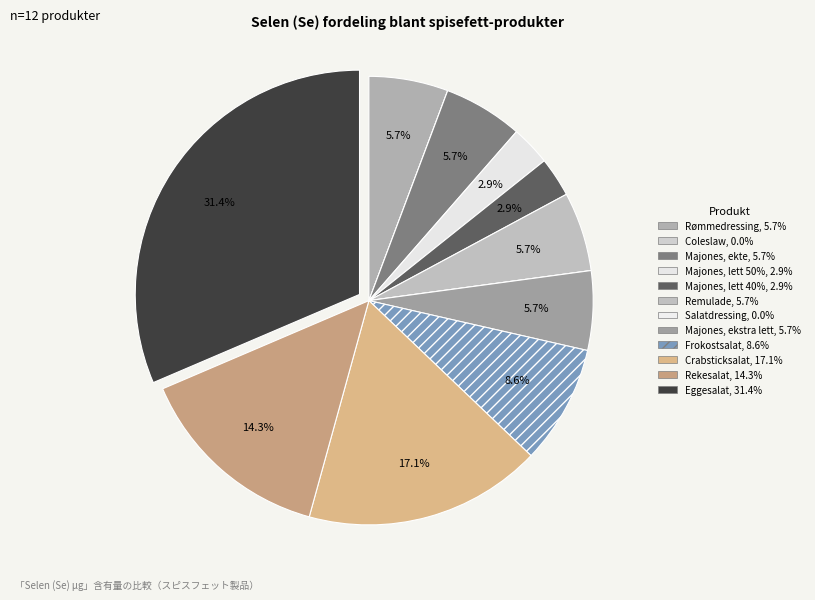

Is there a majority slice in this chart?

No